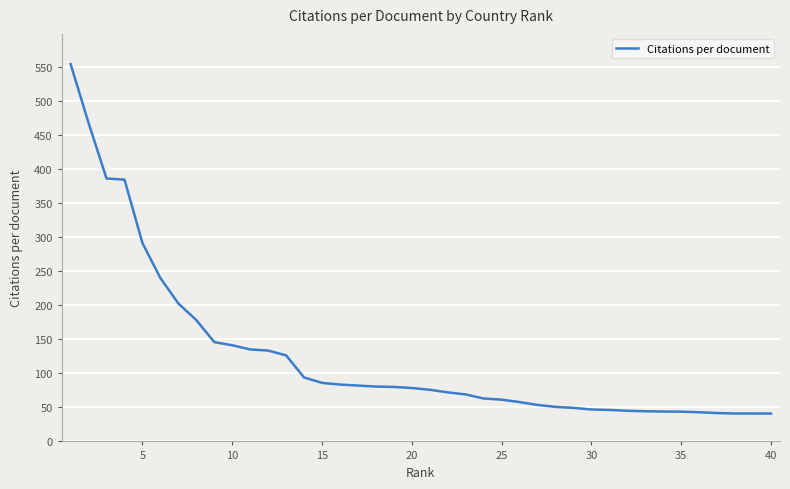

What is the minimum value shown in the chart?

40.9